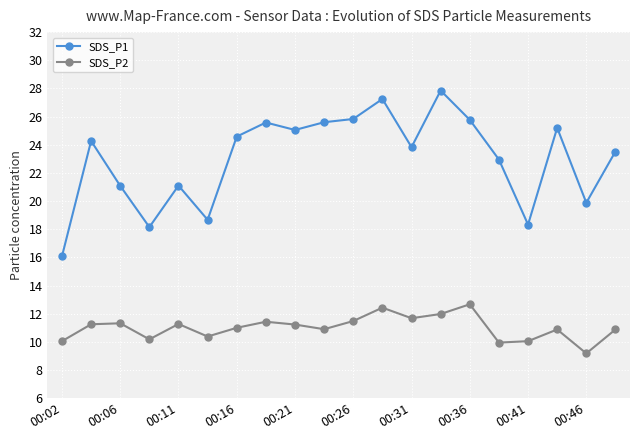

What is the average value of the SDS_P1 series?

23.0